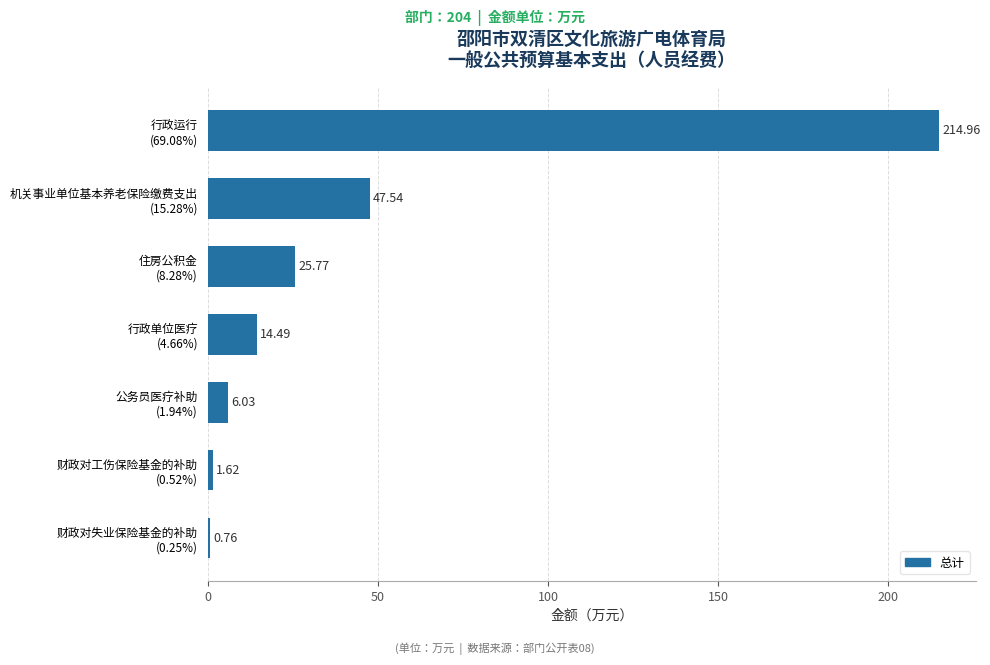

What is the sum of all values?

311.2